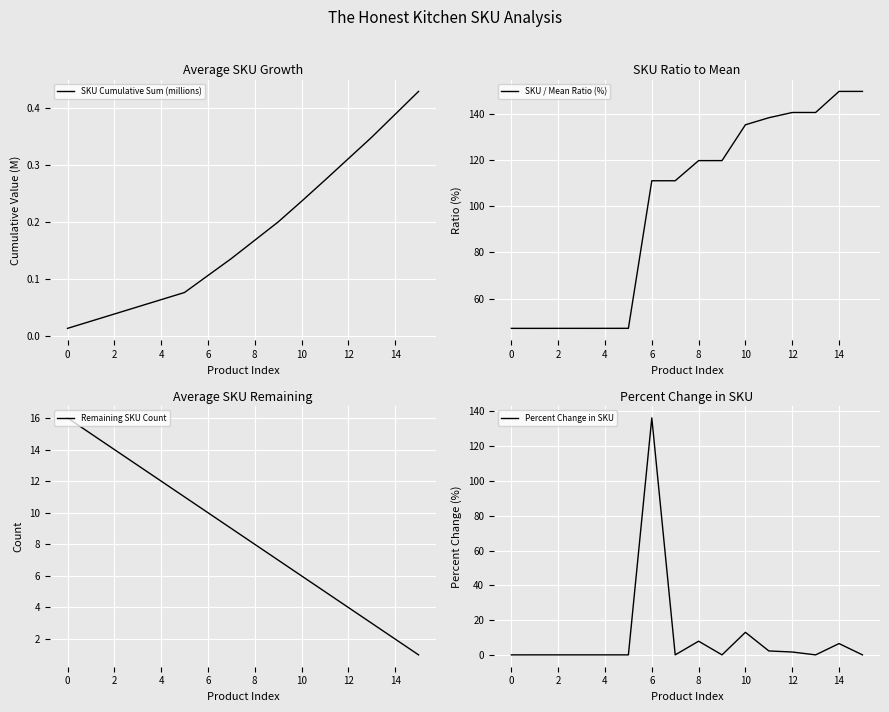

Is this an area chart (filled region under the line)?

No